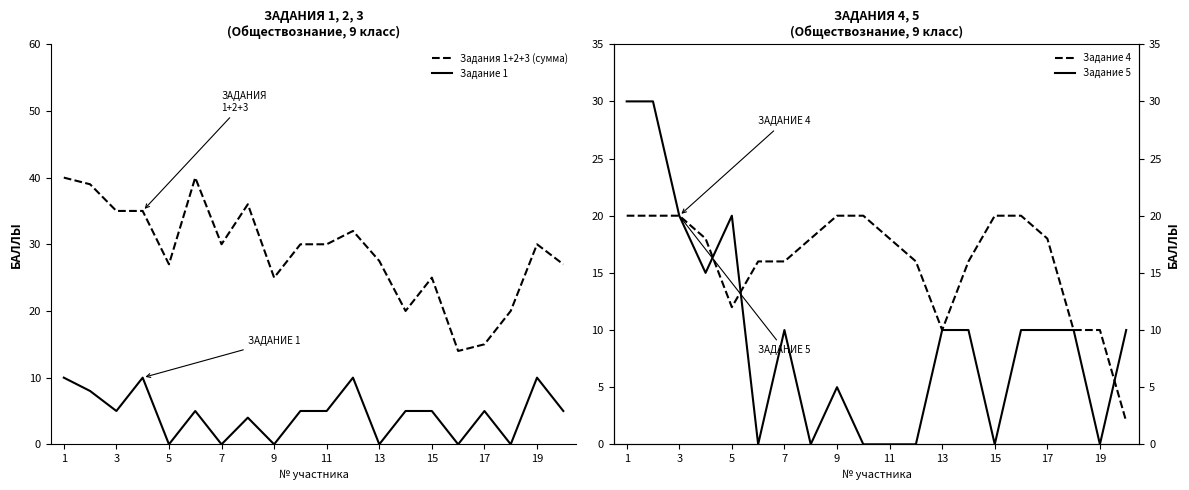

Reading right to left, extract all data points from this chart.

Задания 1+2+3 (сумма): 27.0	30.0	20.0	15.0	14.0	25.0	20.0	27.5	32.0	30.0	30.0	25.0	36.0	30.0	40.0	27.0	35.0	35.0	39.0	40.0
Задание 1: 5.0	10.0	0.0	5.0	0.0	5.0	5.0	0.0	10.0	5.0	5.0	0.0	4.0	0.0	5.0	0.0	10.0	5.0	8.0	10.0
Задание 4: 2.0	10.0	10.0	18.0	20.0	20.0	16.0	10.0	16.0	18.0	20.0	20.0	18.0	16.0	16.0	12.0	18.0	20.0	20.0	20.0
Задание 5: 10.0	0.0	10.0	10.0	10.0	0.0	10.0	10.0	0.0	0.0	0.0	5.0	0.0	10.0	0.0	20.0	15.0	20.0	30.0	30.0